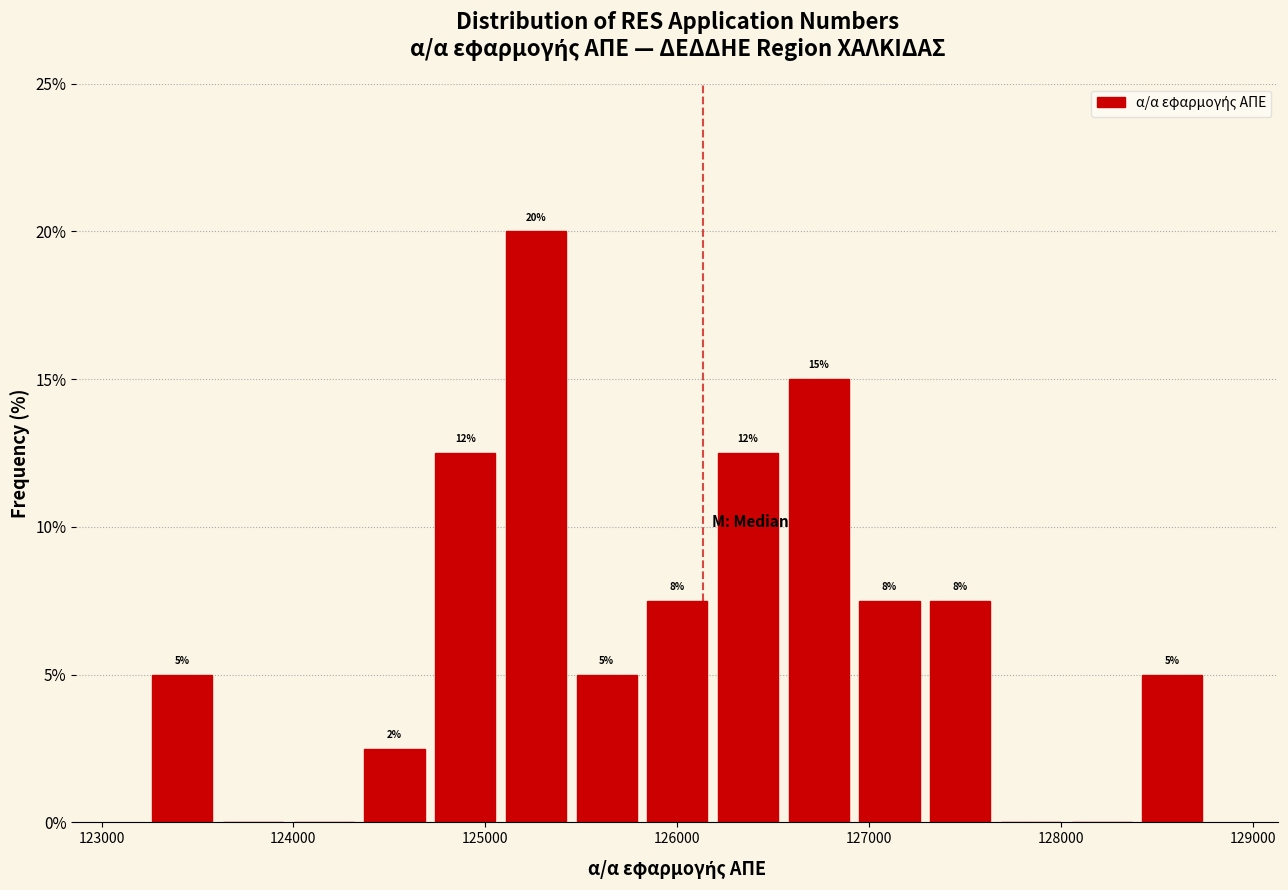

Around what value on the x-axis is the tallest bar? Give the approximate position of its centre, as read against the axis.

125300